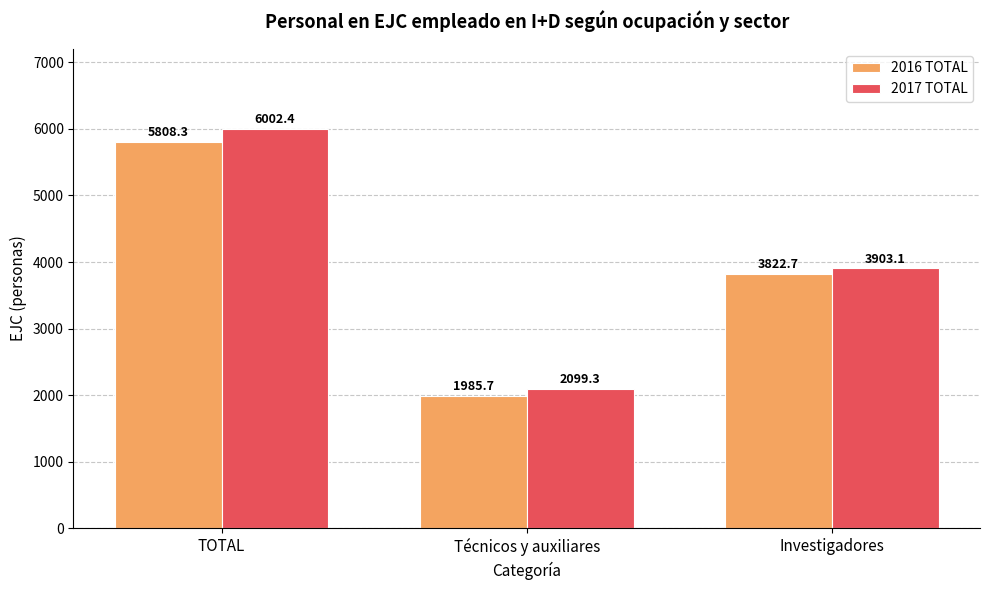

What is the highest value of the 2016 TOTAL series?

5808.3